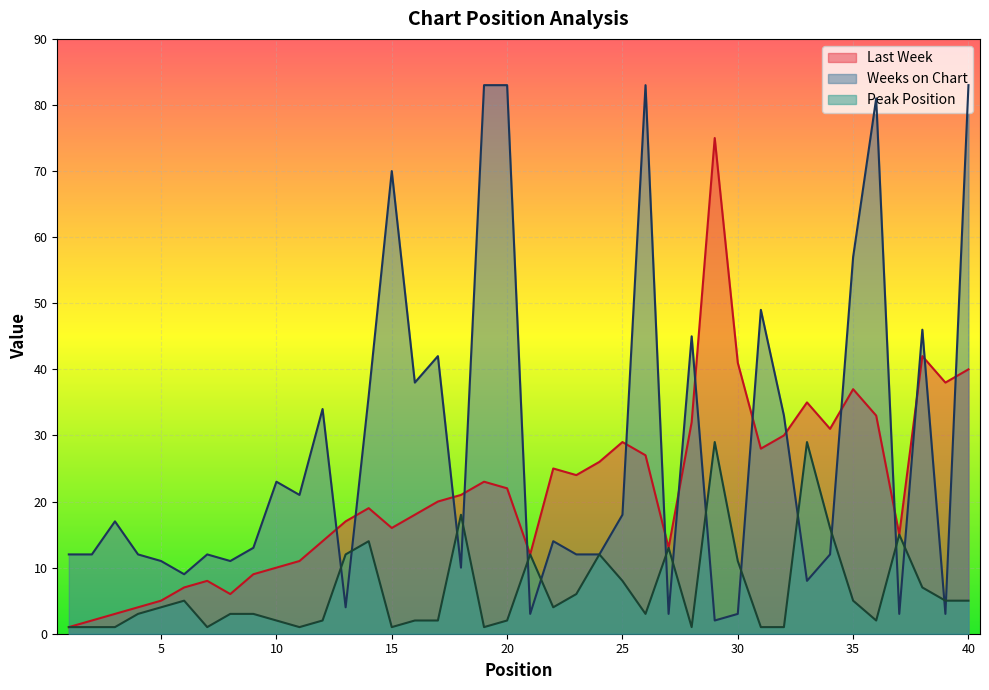

What is the value of the Peak Position point at the 16th from the left?

2